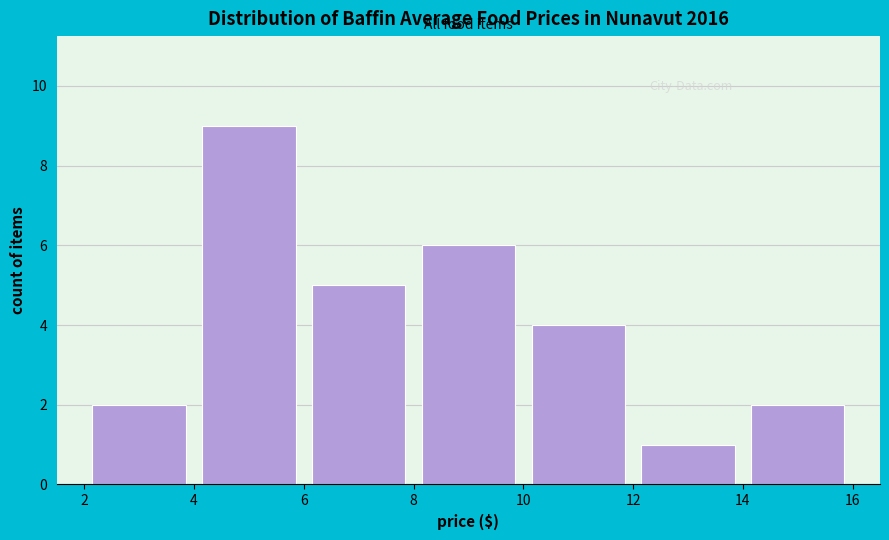

Reading left to right, list every bar in this chart as the range it spans on the x-axis followed by its height. The values are not printed on the chart, so give them approximately, as read against the axis.

2 to 4: 2
4 to 6: 9
6 to 8: 5
8 to 10: 6
10 to 12: 4
12 to 14: 1
14 to 16: 2